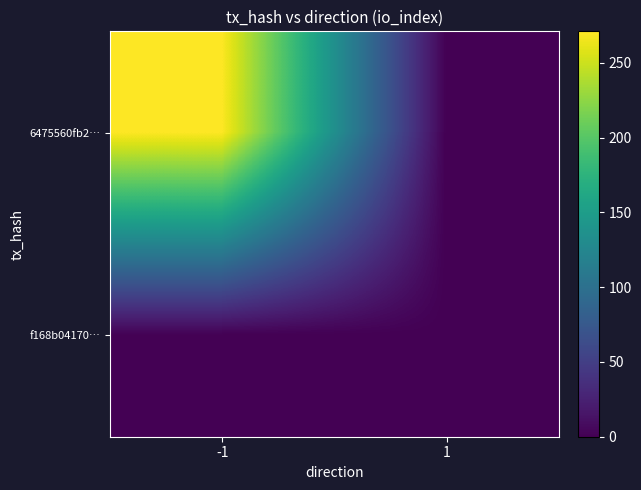

How many distinct data groups are displayed?

2